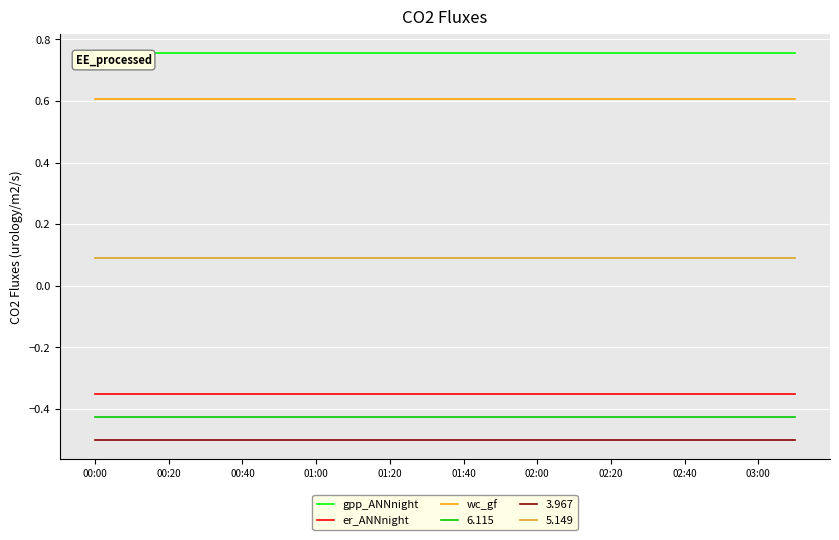

Which series has the largest total across all categories?

gpp_ANNnight